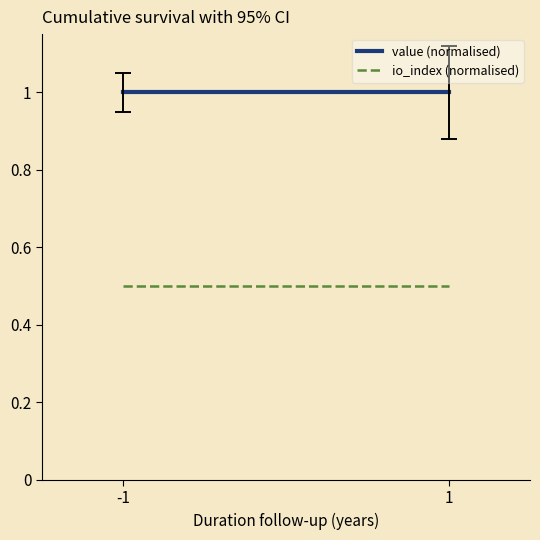

Between -1 and 1, which is larger?

-1